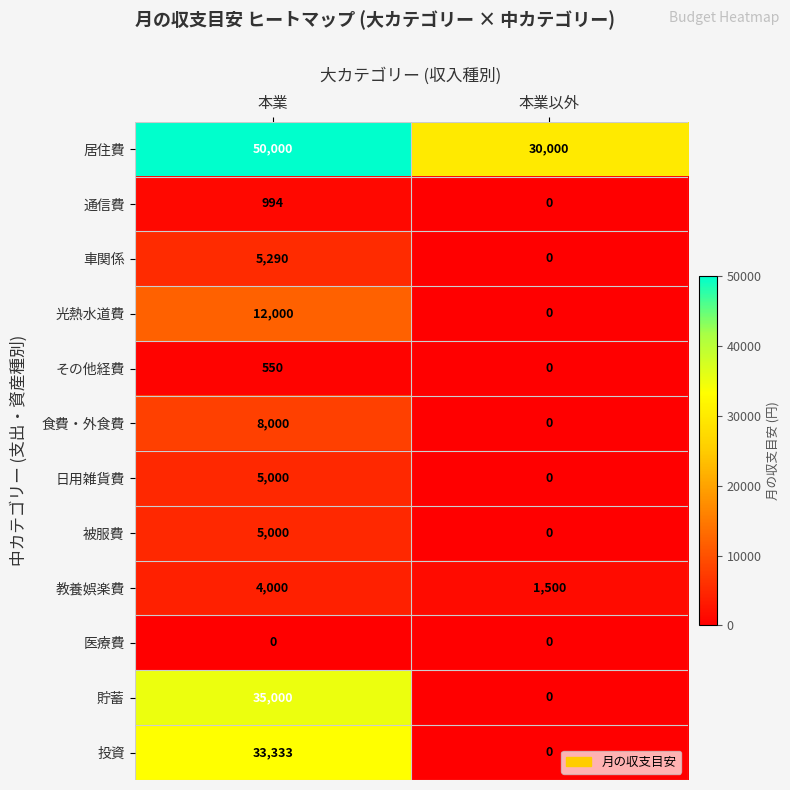

Count the number of data series in this chart.

12